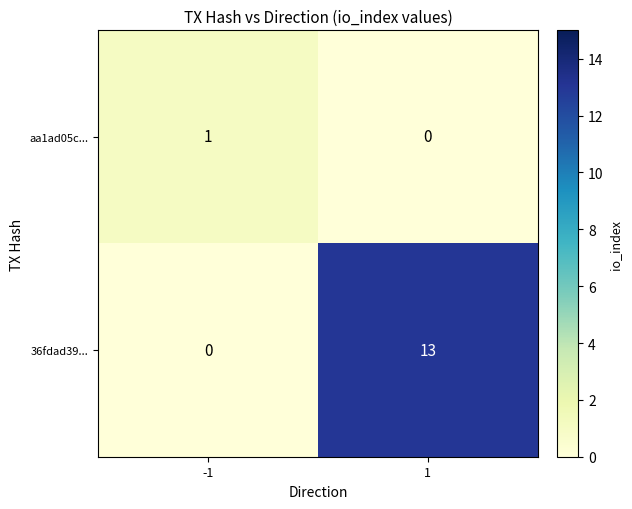

What is the maximum value shown in the chart?

13